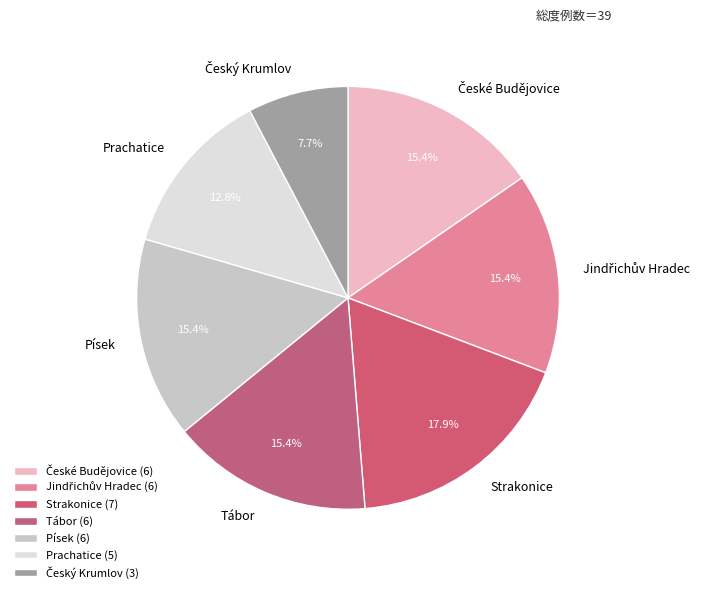

Is there any slice that represents more than half of the pie?

No